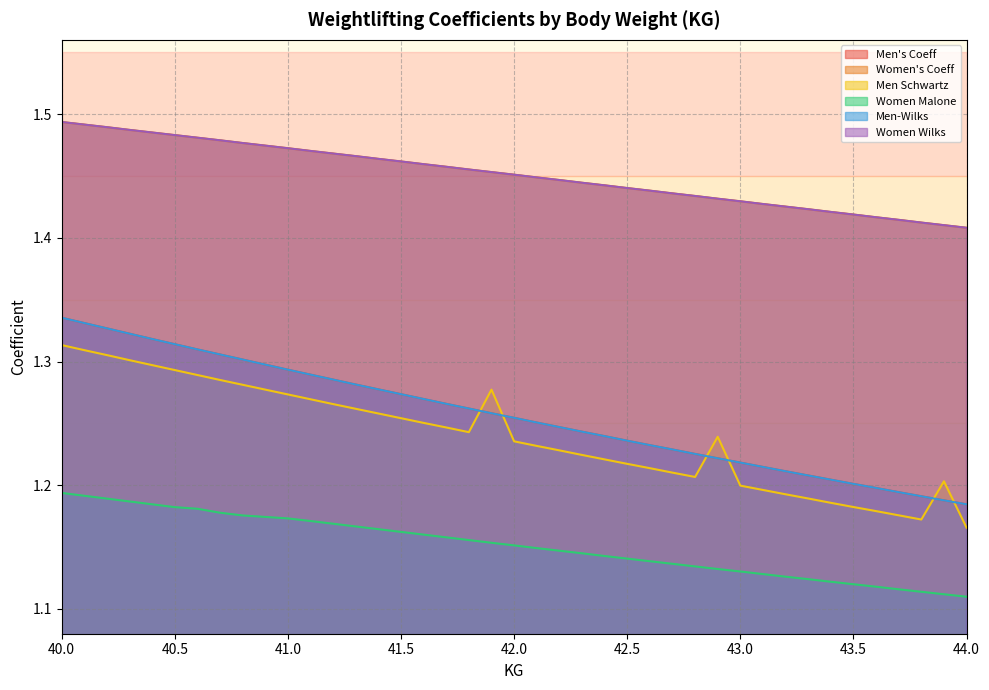

Rank the categories by Women Wilks value from lowest to highest.

44.0, 43.9, 43.8, 43.7, 43.6, 43.5, 43.4, 43.3, 43.2, 43.1, 43.0, 42.9, 42.8, 42.7, 42.6, 42.5, 42.4, 42.3, 42.2, 42.1, 42.0, 41.9, 41.8, 41.7, 41.6, 41.5, 41.4, 41.3, 41.2, 41.1, 41.0, 40.8, 40.7, 40.6, 40.5, 40.4, 40.3, 40.2, 40.1, 40.0